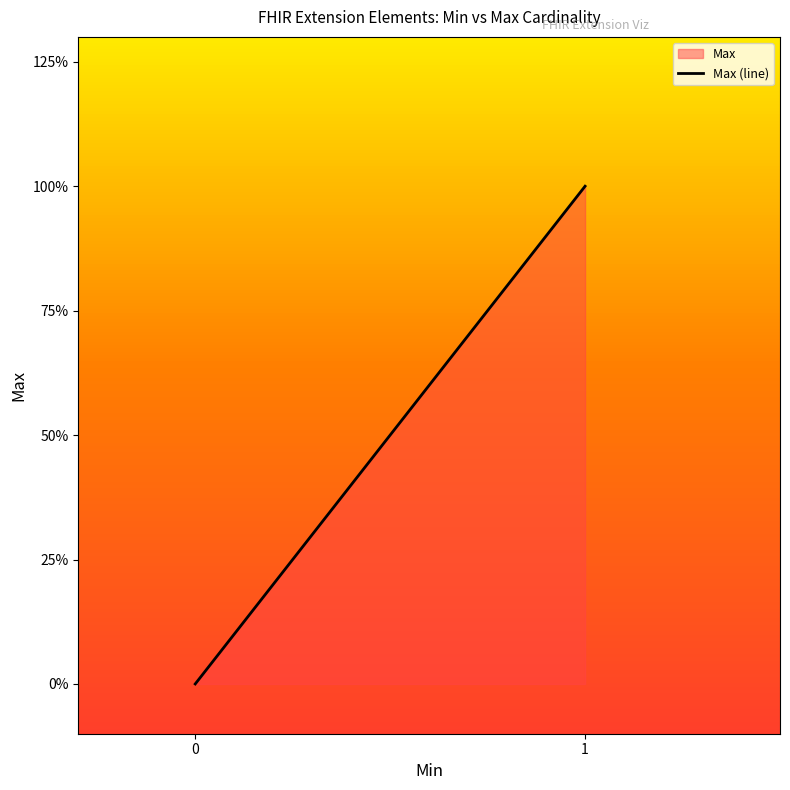

Does the chart display data point markers on the line(s)?

No